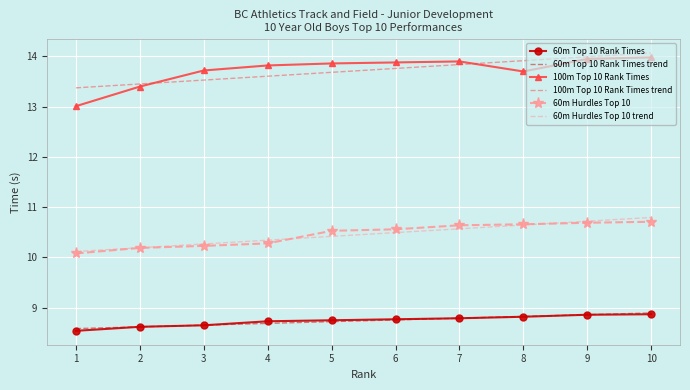

Between 3 and 7, which series saw the biggest shift?

60m Hurdles Top 10